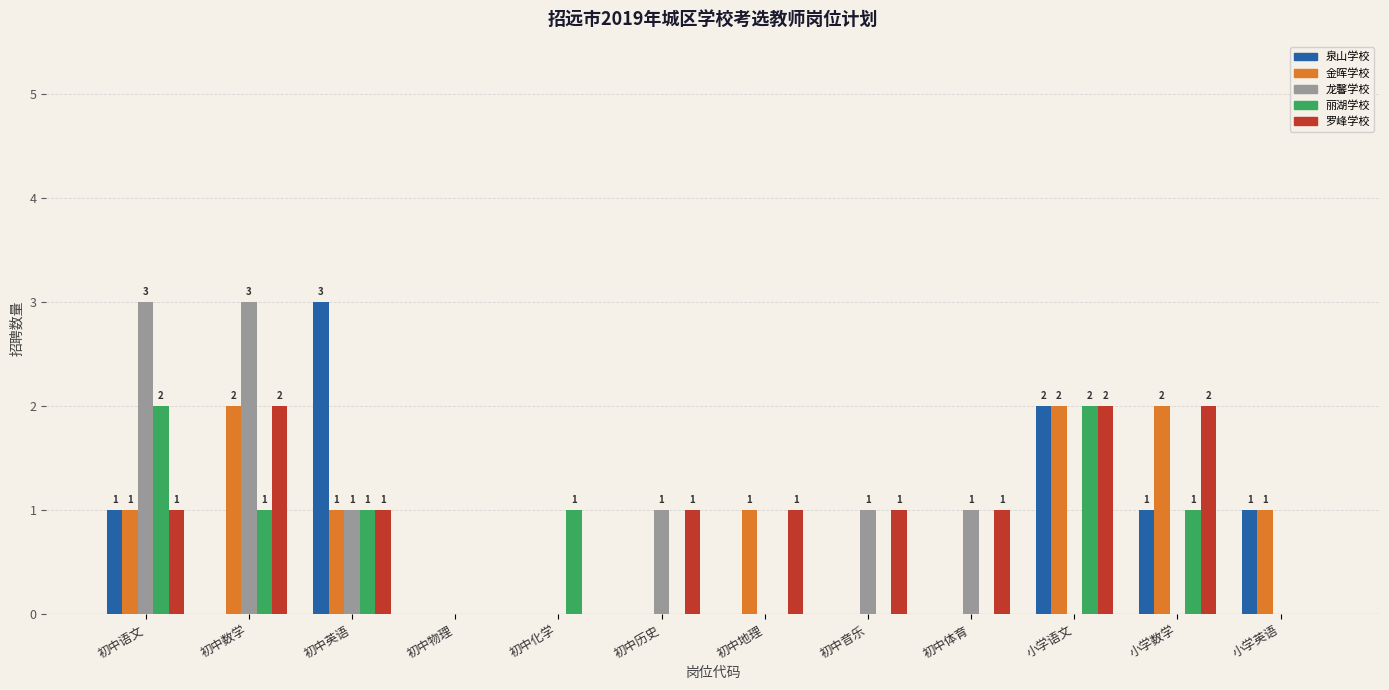

What is the sum of all 泉山学校 values?

8